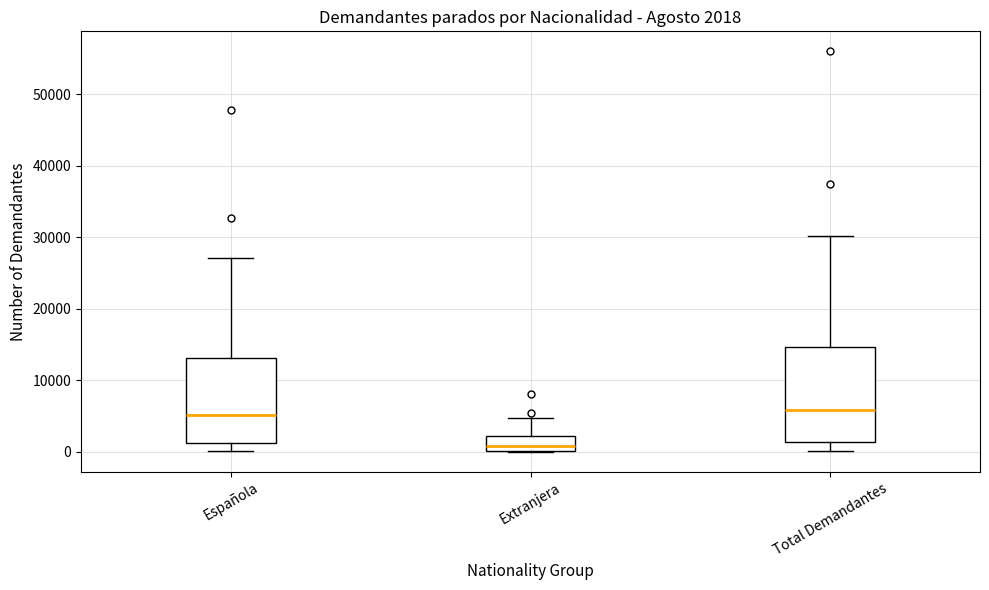

Which box is the tallest, from its lower edge to its upper edge?

Total Demandantes